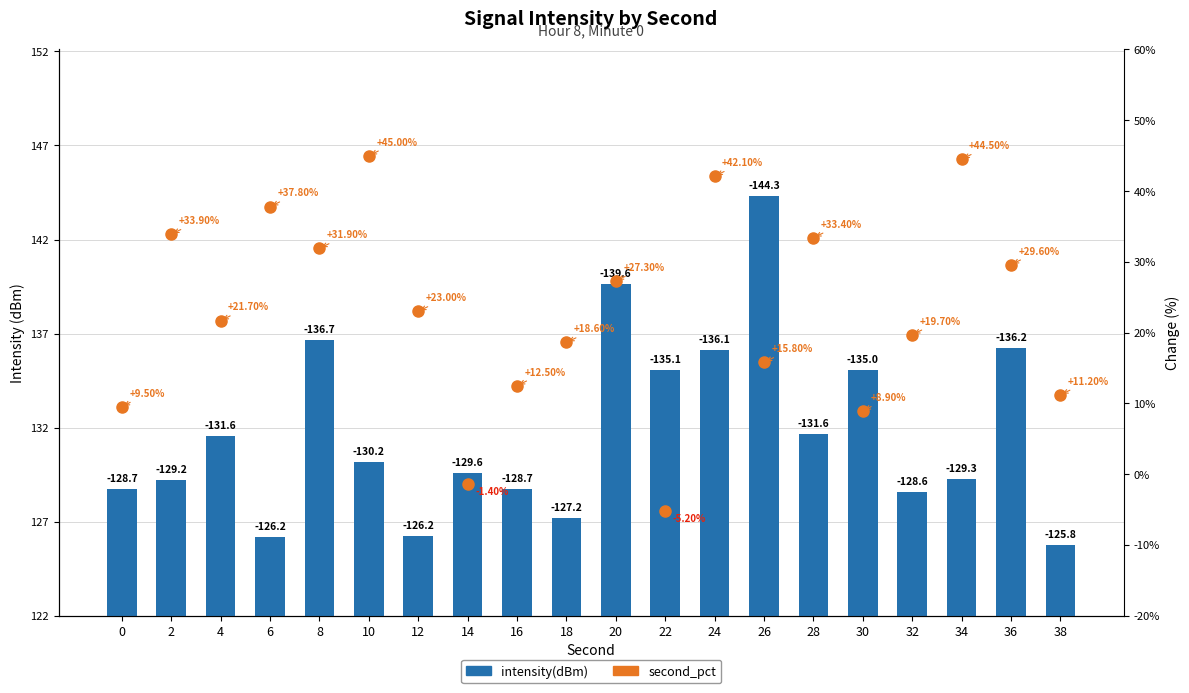

What are all the series names shown in the legend?

intensity(dBm), second_pct